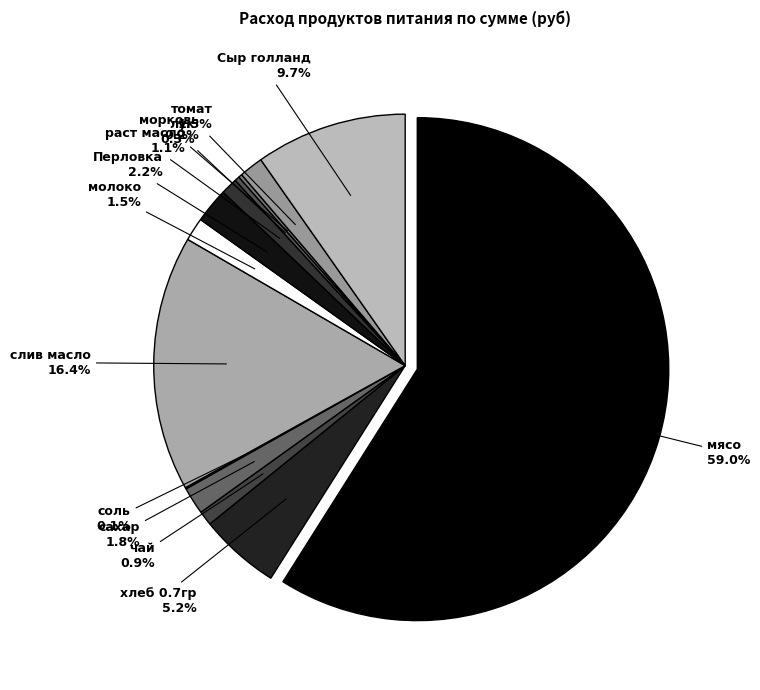

To the nearest percent, what is the average slice percentage?

8%